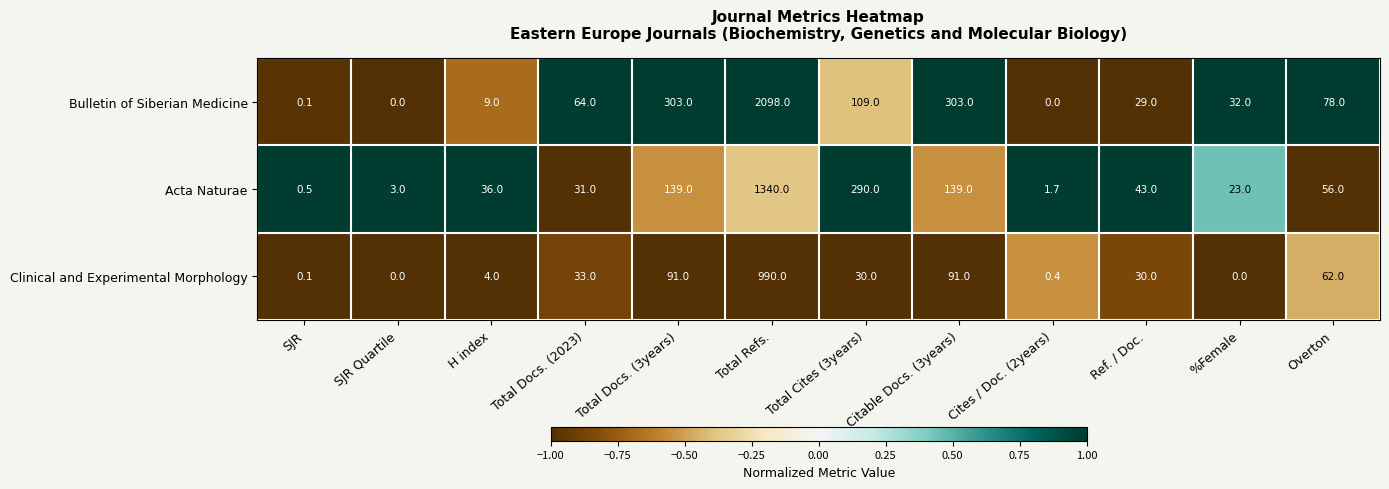

The Clinical and Experimental Morphology series shows 30.0 at Ref. / Doc.. True or false?

True